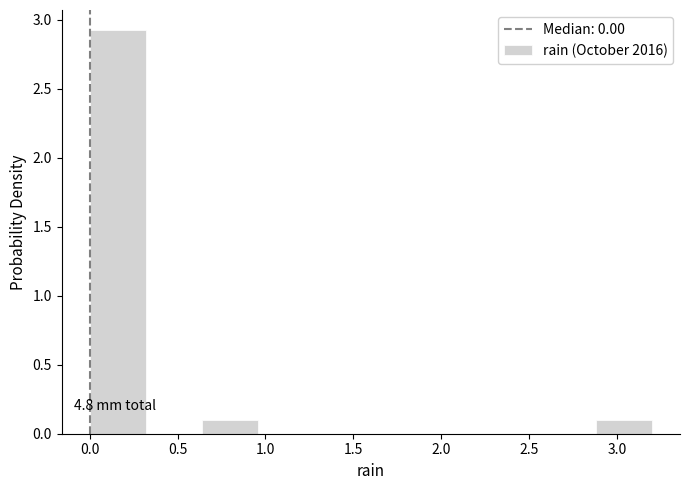

Over which range of the x-axis is the bar tallest?

0.00 to 0.32